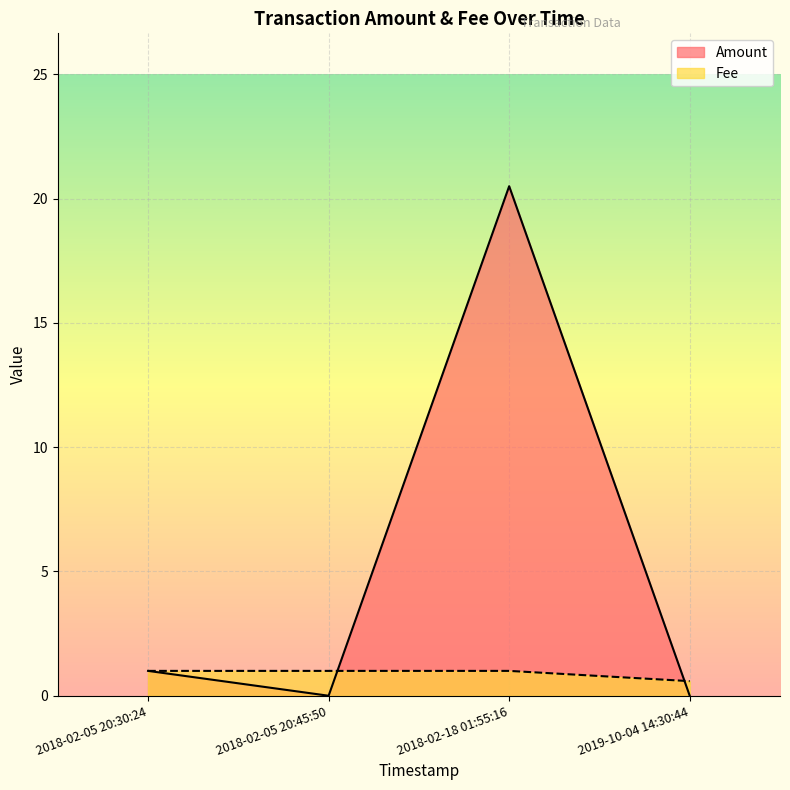

What is the spread (max minus min) of values at 2018-02-18 01:55:16?

19.5